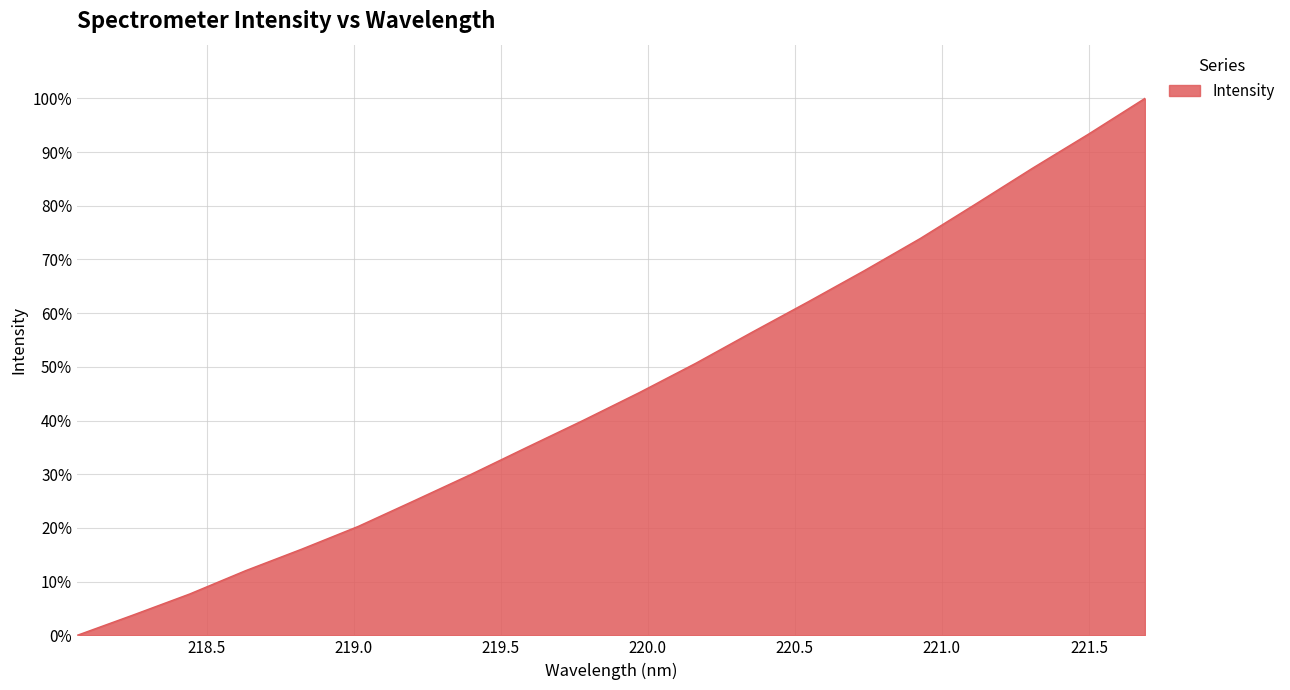

What is the greatest value displayed?

100.0